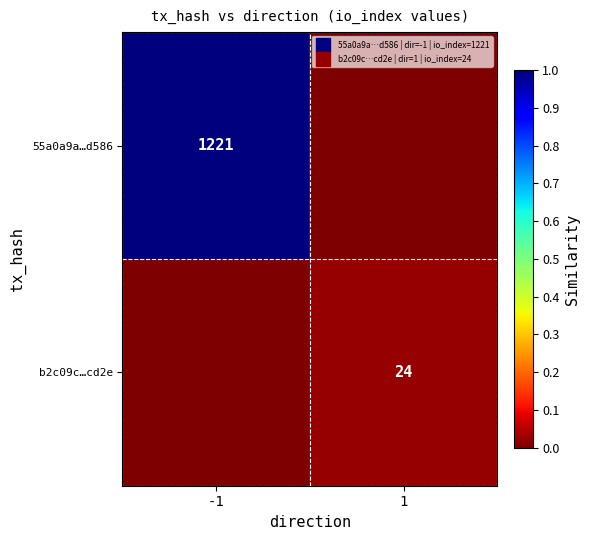

At which category does the chart reach its minimum across all series?

1